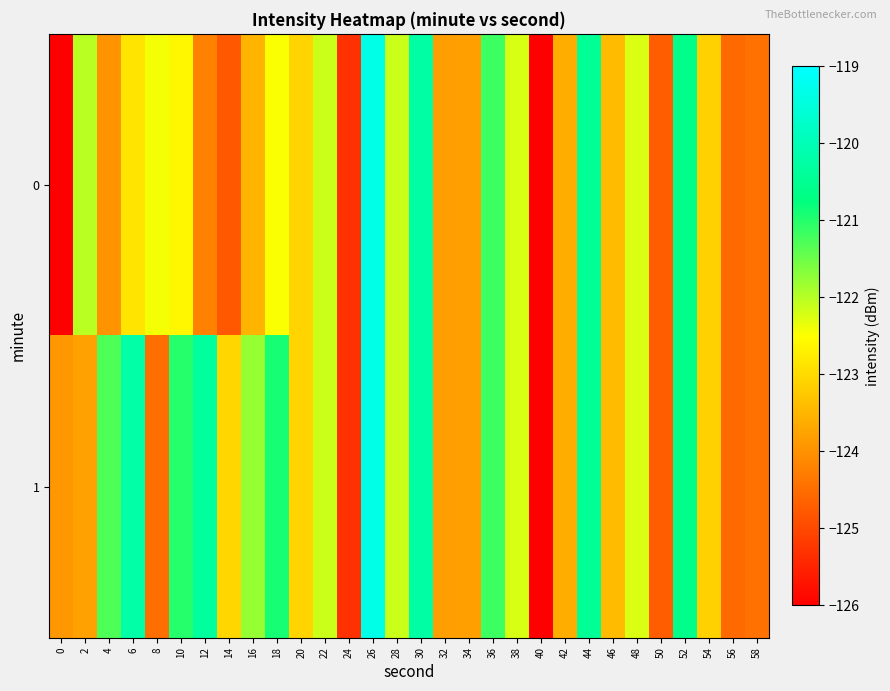

What is the smallest value displayed?

-126.1